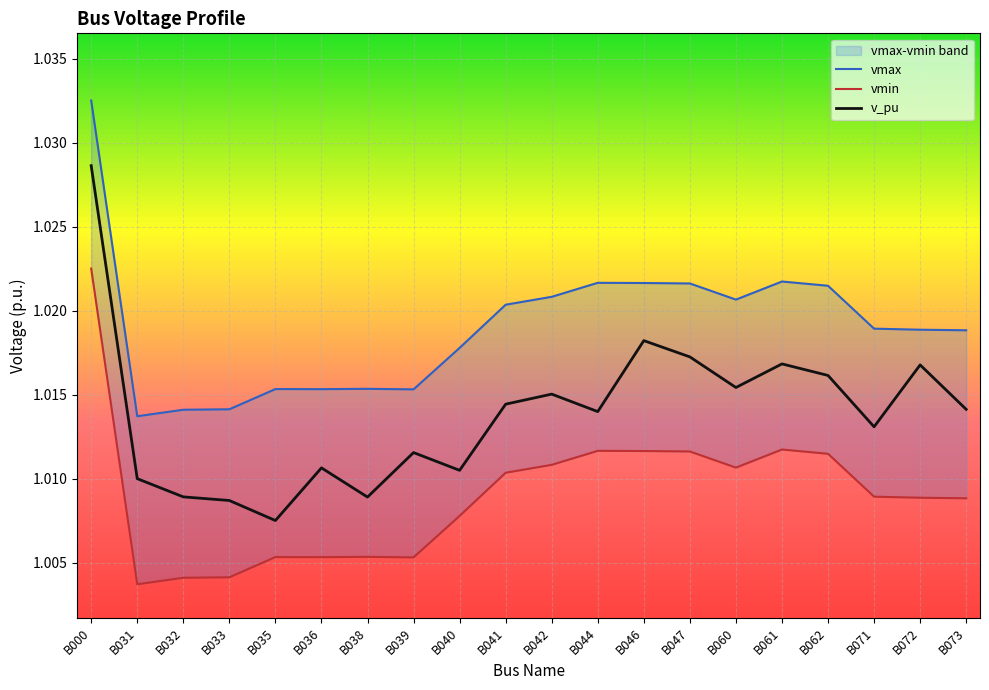

Rank the series by their average value, from highest to lowest.

vmax, v_pu, vmin